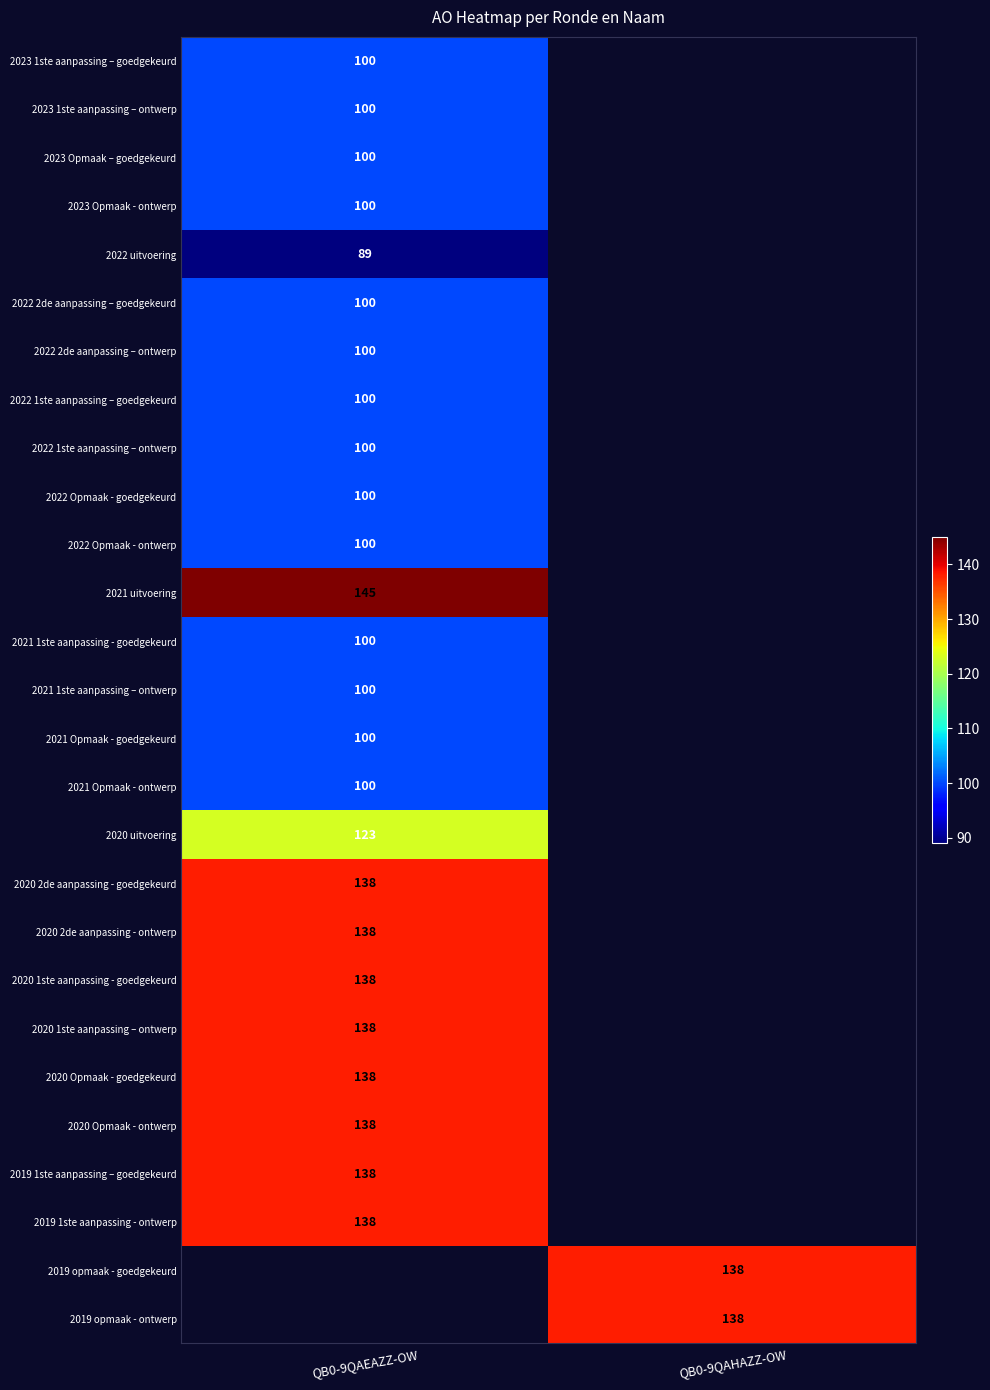

True or false: 2022 2de aanpassing – goedgekeurd has a value of 100 at QB0-9QAEAZZ-OW.

True